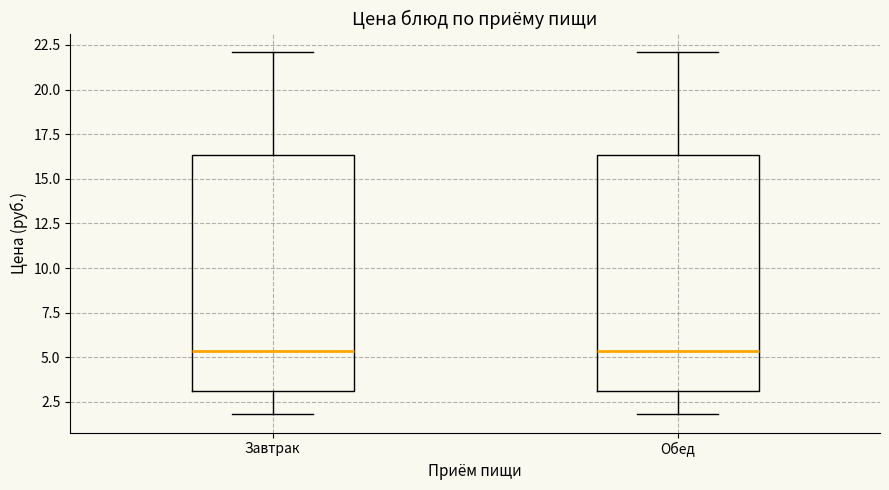

Reading left to right, transcribe this box plot: for each box, give where its median line is, the range the box spans, and where its two whiskers end, as read against the y-axis. The values are not printed on the chart, so give them approximately, as read against the axis.

Завтрак: median 5.5, box 3.0 to 16.5, whiskers 2.0 to 22.0
Обед: median 5.5, box 3.0 to 16.5, whiskers 2.0 to 22.0